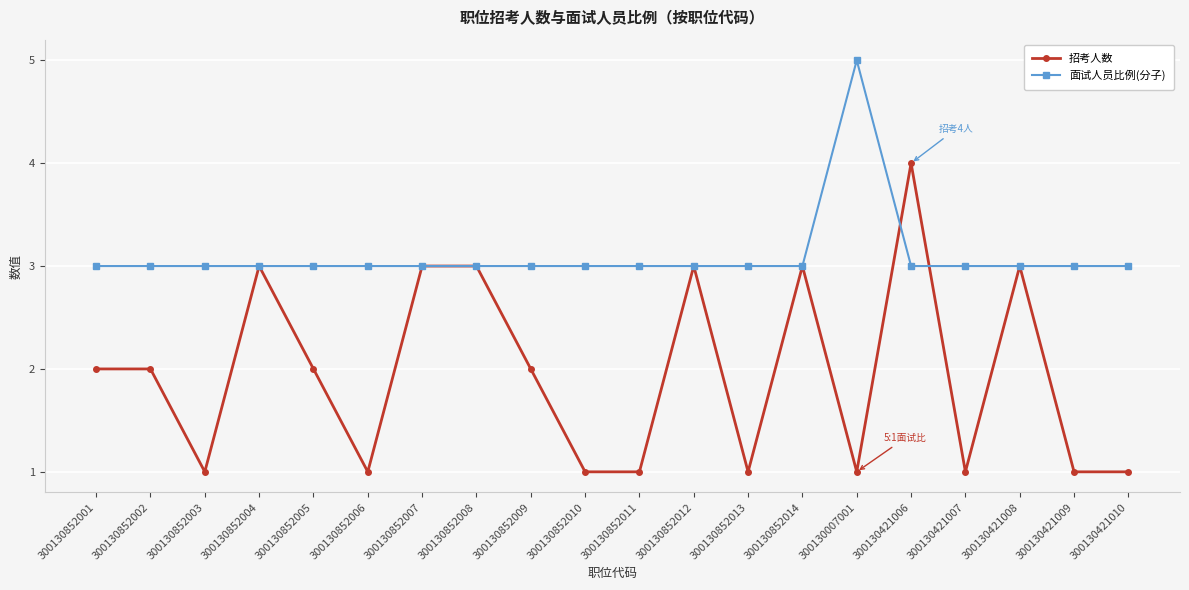

Is the value of 面试人员比例(分子) at 300130852009 greater than the value of 招考人数 at 300130852011?

Yes